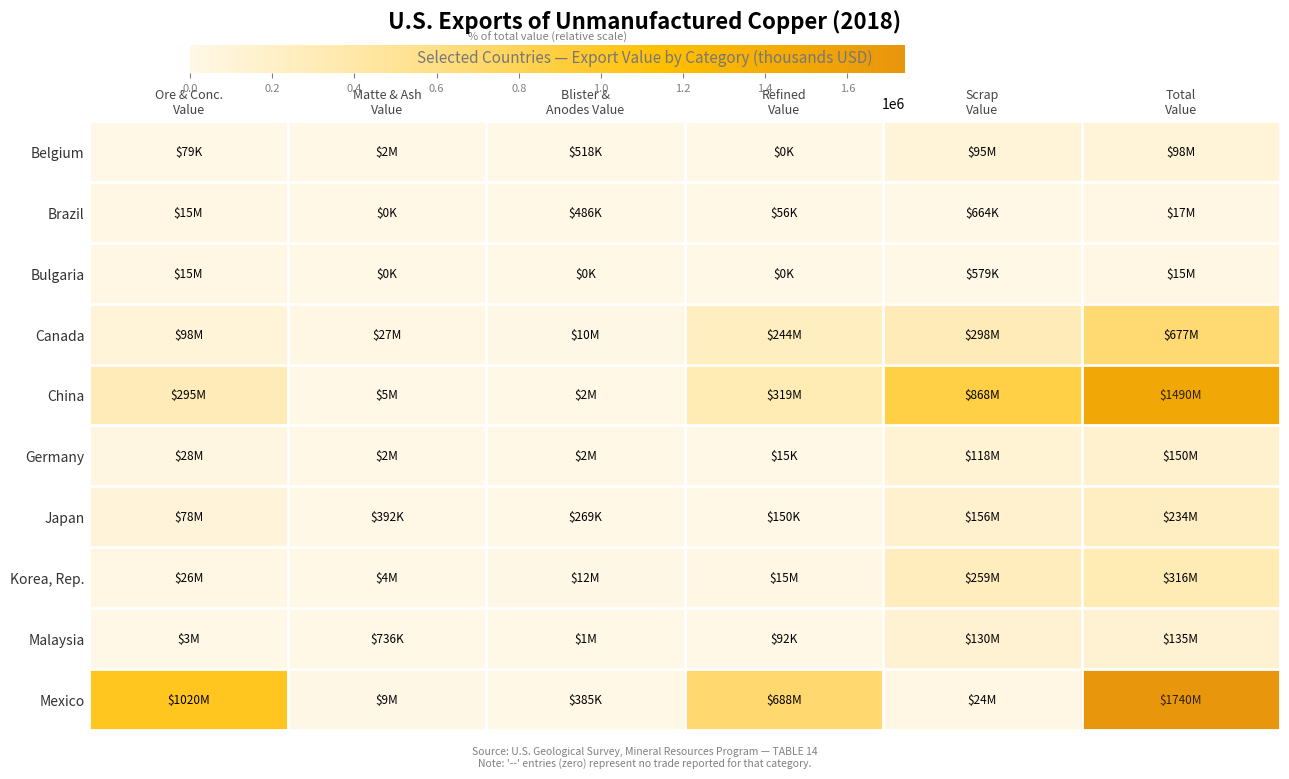

Reading left to right, list all the values displayed in this chart.

Belgium: Ore & Conc.
Value=79	Matte & Ash
Value=2170	Blister &
Anodes Value=518	Refined
Value=0	Scrap
Value=94900	Total
Value=97700
Brazil: Ore & Conc.
Value=15400	Matte & Ash
Value=0	Blister &
Anodes Value=486	Refined
Value=56	Scrap
Value=664	Total
Value=16600
Bulgaria: Ore & Conc.
Value=14800	Matte & Ash
Value=0	Blister &
Anodes Value=0	Refined
Value=0	Scrap
Value=579	Total
Value=15400
Canada: Ore & Conc.
Value=98200	Matte & Ash
Value=27100	Blister &
Anodes Value=10200	Refined
Value=244000	Scrap
Value=298000	Total
Value=677000
China: Ore & Conc.
Value=295000	Matte & Ash
Value=4830	Blister &
Anodes Value=1530	Refined
Value=319000	Scrap
Value=868000	Total
Value=1490000
Germany: Ore & Conc.
Value=28200	Matte & Ash
Value=2130	Blister &
Anodes Value=1920	Refined
Value=15	Scrap
Value=118000	Total
Value=150000
Japan: Ore & Conc.
Value=77600	Matte & Ash
Value=392	Blister &
Anodes Value=269	Refined
Value=150	Scrap
Value=156000	Total
Value=234000
Korea, Rep.: Ore & Conc.
Value=25800	Matte & Ash
Value=3800	Blister &
Anodes Value=12500	Refined
Value=15400	Scrap
Value=259000	Total
Value=316000
Malaysia: Ore & Conc.
Value=3290	Matte & Ash
Value=736	Blister &
Anodes Value=1080	Refined
Value=92	Scrap
Value=130000	Total
Value=135000
Mexico: Ore & Conc.
Value=1020000	Matte & Ash
Value=8530	Blister &
Anodes Value=385	Refined
Value=688000	Scrap
Value=23500	Total
Value=1740000